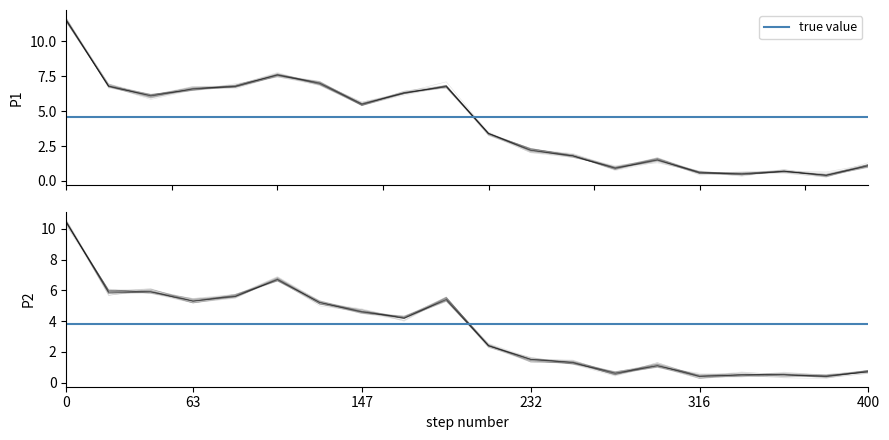

Is it true that P1 equals 6.8 at 02:52?

True